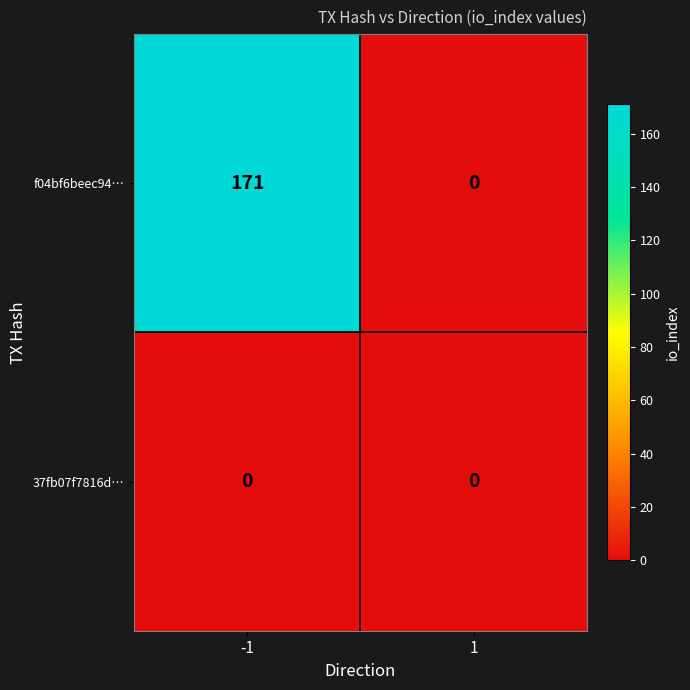

What is the difference between the maximum and minimum values in the f04bf6beec94… series?

171